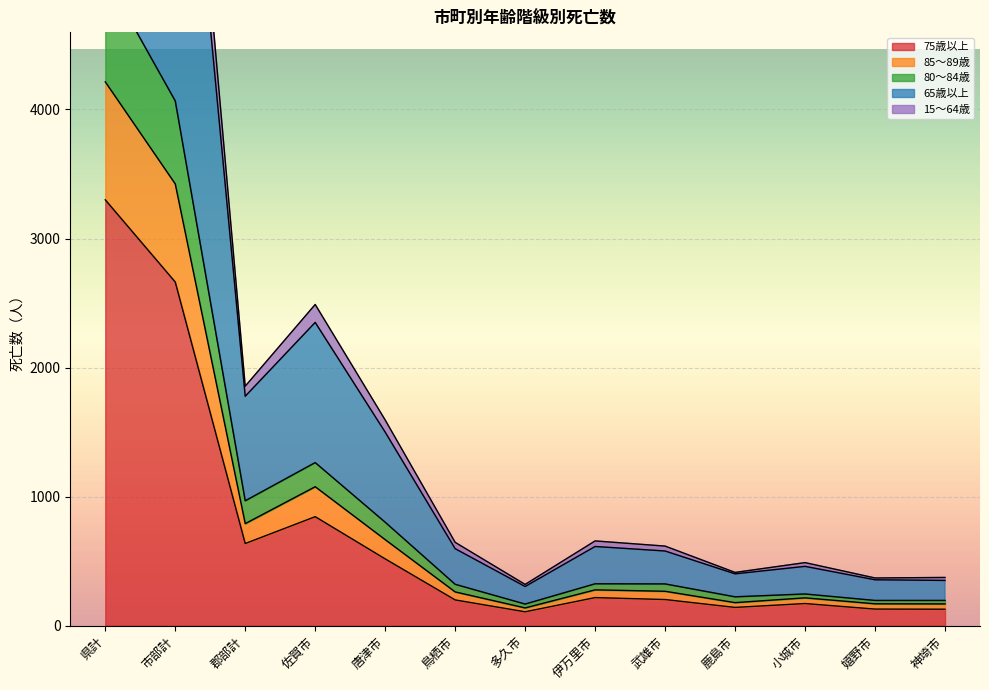

Is it true that 80～84歳 equals 431 at 鳥栖市?

False